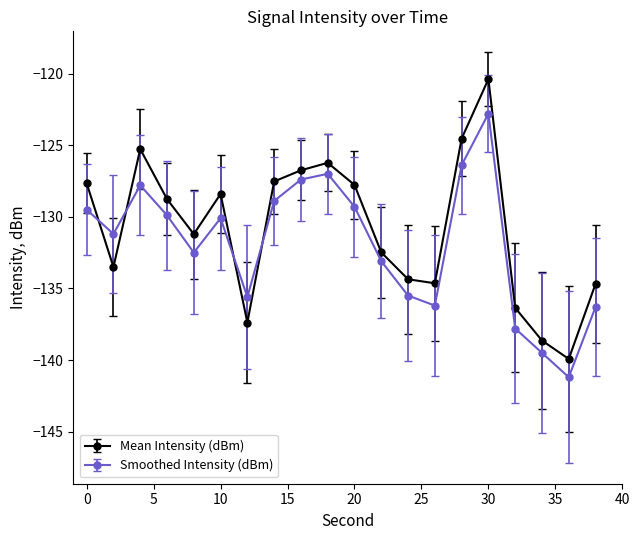

Which series has the largest range (max minus min)?

Mean Intensity (dBm)